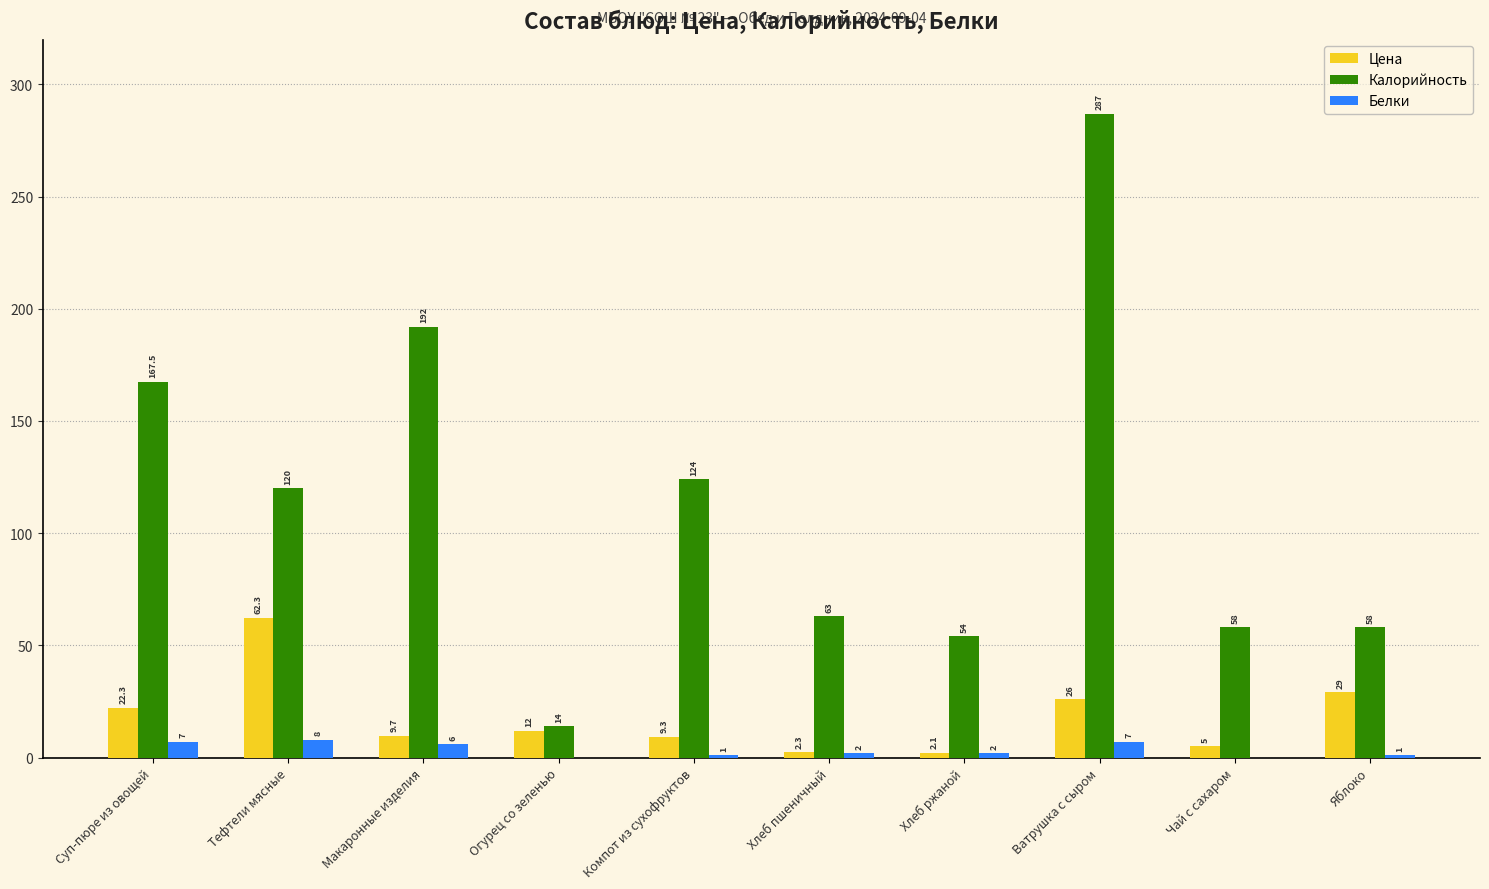

What is the maximum value for Белки?

8.0